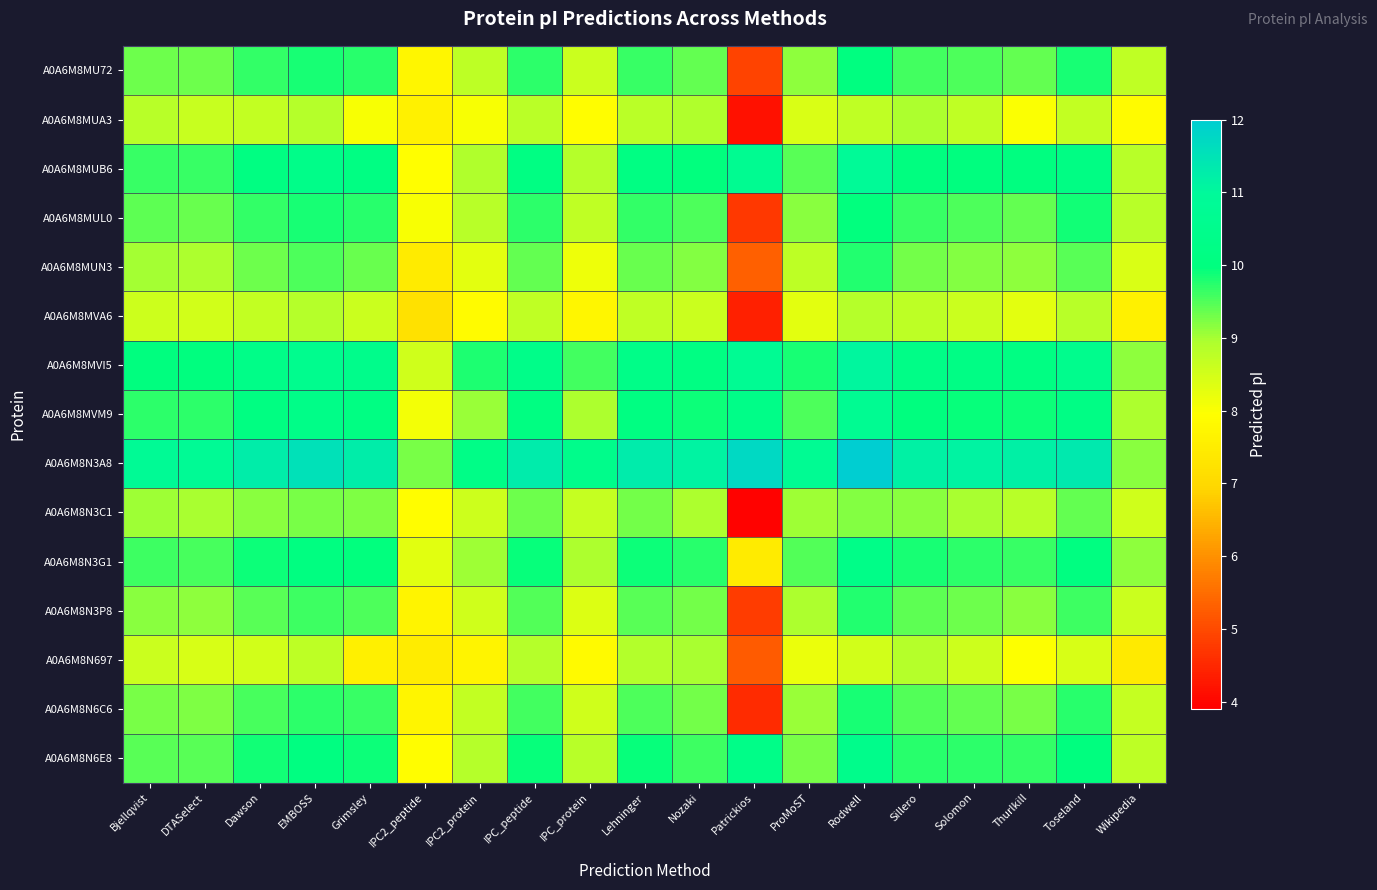

Rank the series by their maximum value, from highest to lowest.

A0A6M8N3A8, A0A6M8MVI5, A0A6M8MUB6, A0A6M8MVM9, A0A6M8N6E8, A0A6M8N3G1, A0A6M8MU72, A0A6M8MUL0, A0A6M8N6C6, A0A6M8MUN3, A0A6M8N3P8, A0A6M8N3C1, A0A6M8N697, A0A6M8MUA3, A0A6M8MVA6